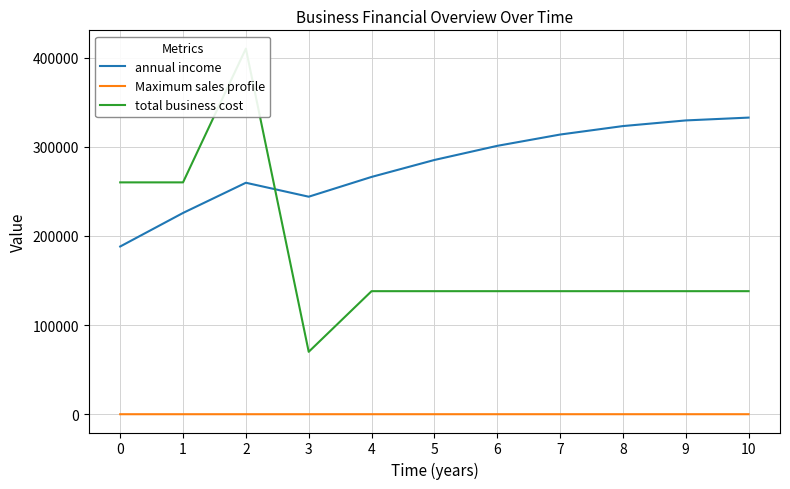

What is the sum of all annual income values?

3068406.0